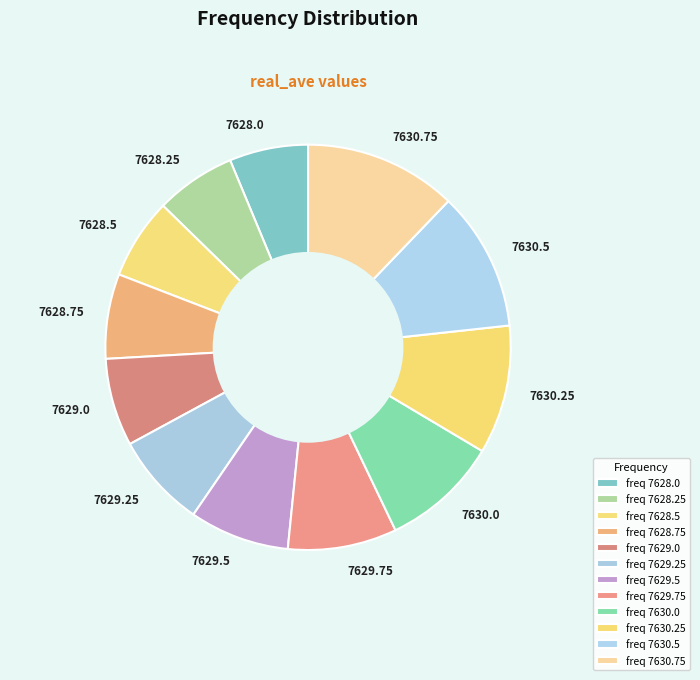

What is the ratio of the value at 7630.0 to the value at 7629.0?

1.3